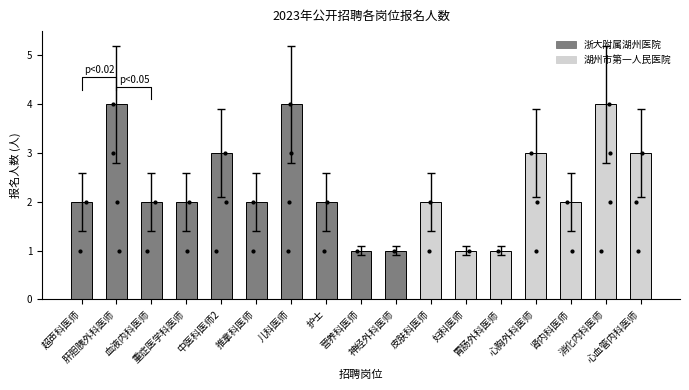

Rank the categories by value from highest to lowest.

肝胆胰外科医师, 儿科医师, 消化内科医师, 中医科医师2, 心胸外科医师, 心血管内科医师, 超声科医师, 血液内科医师, 重症医学科医师, 推拿科医师, 护士, 皮肤科医师, 肾内科医师, 营养科医师, 神经外科医师, 妇科医师, 胃肠外科医师